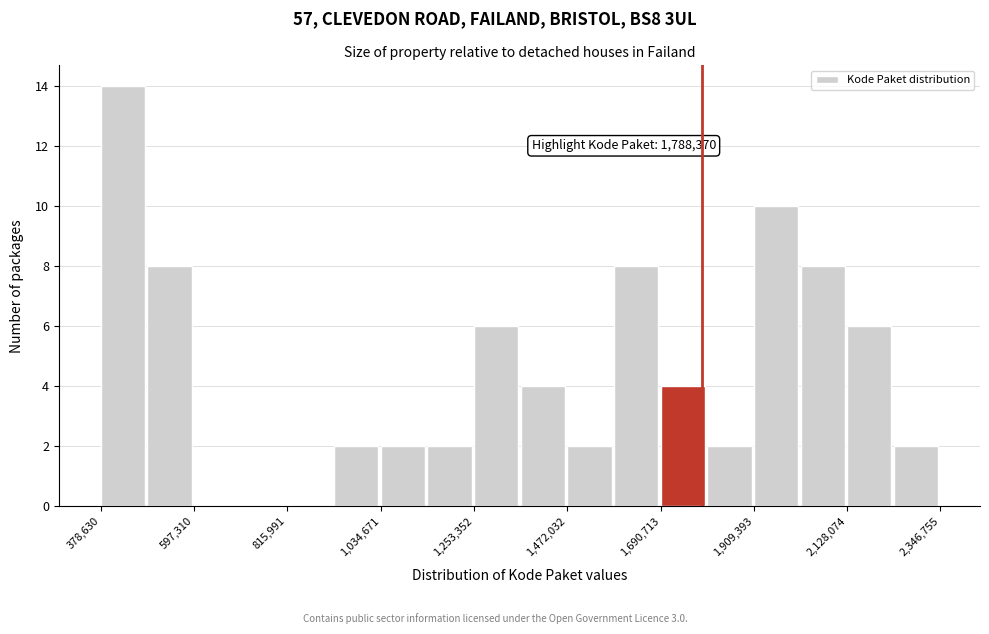

Read against the x-axis, roughly where is the centre of the tallest bar?

450000